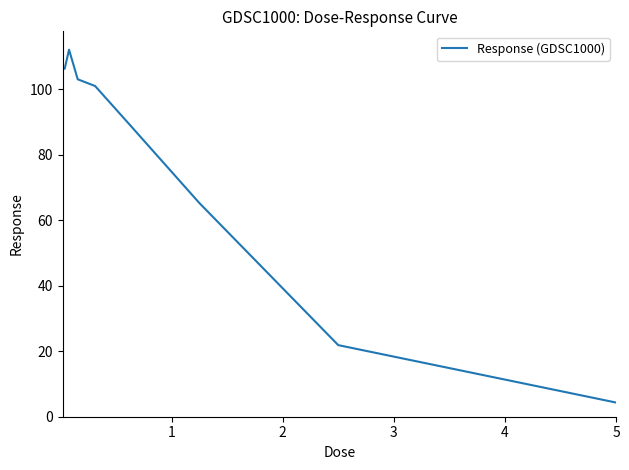

What is the maximum value shown in the chart?

112.1